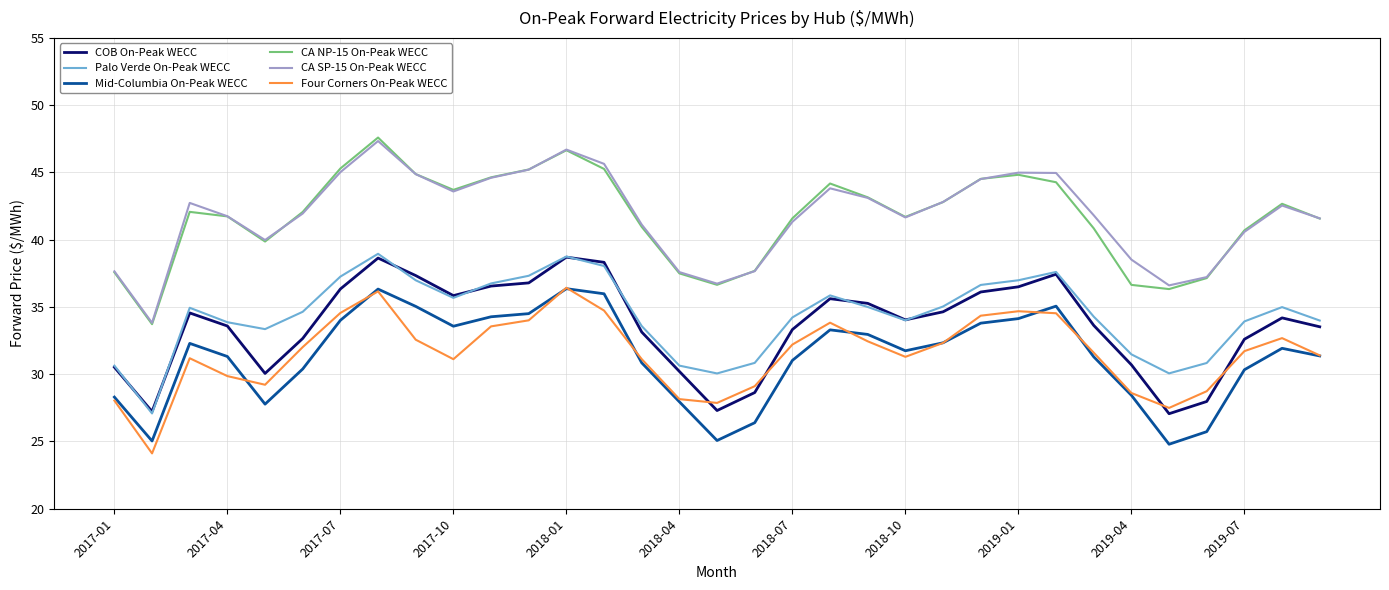

Which series has the widest spread of values?

CA NP-15 On-Peak WECC